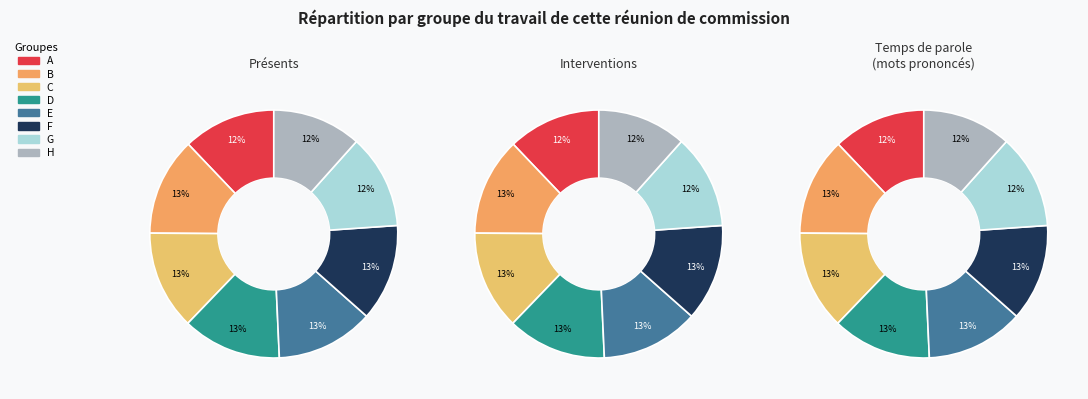

What is the smallest slice in the pie chart?

H